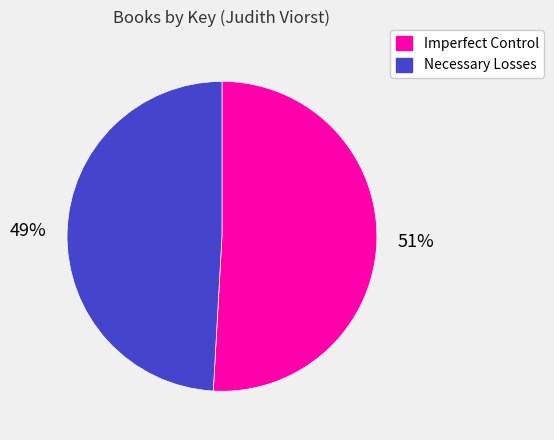

Which slice is the largest?

Imperfect Control